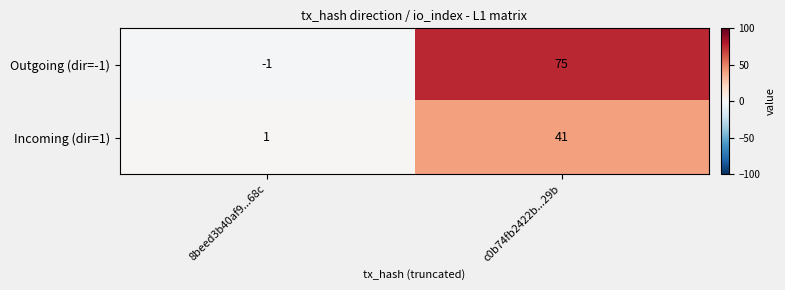

List the series in order of their peak value, lowest first.

Incoming (dir=1), Outgoing (dir=-1)